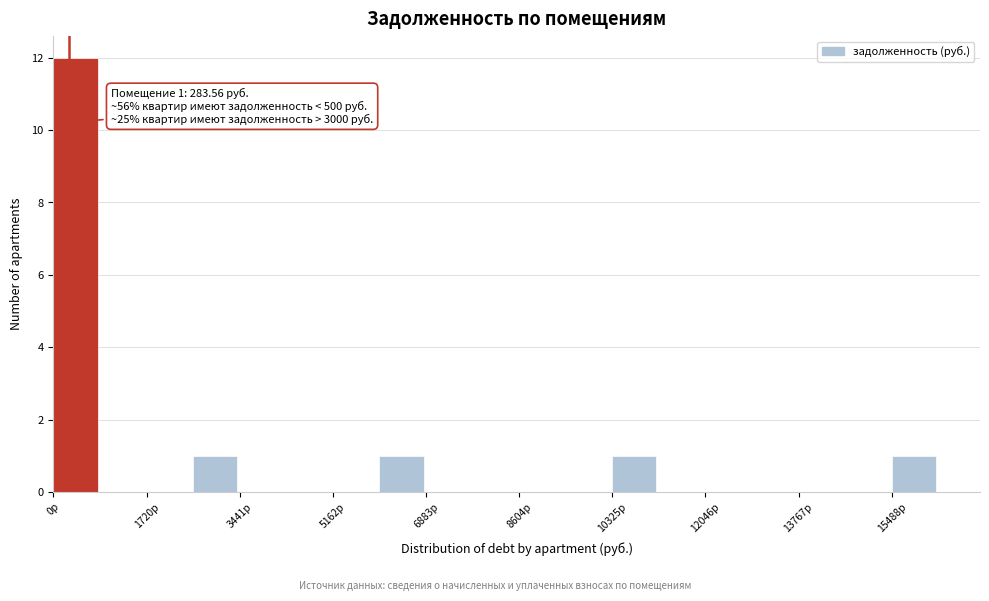

Over which range of the x-axis is the bar tallest?

0 to 800